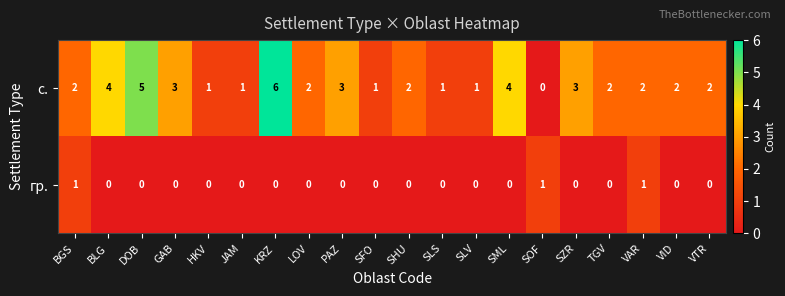

How many distinct data groups are displayed?

2